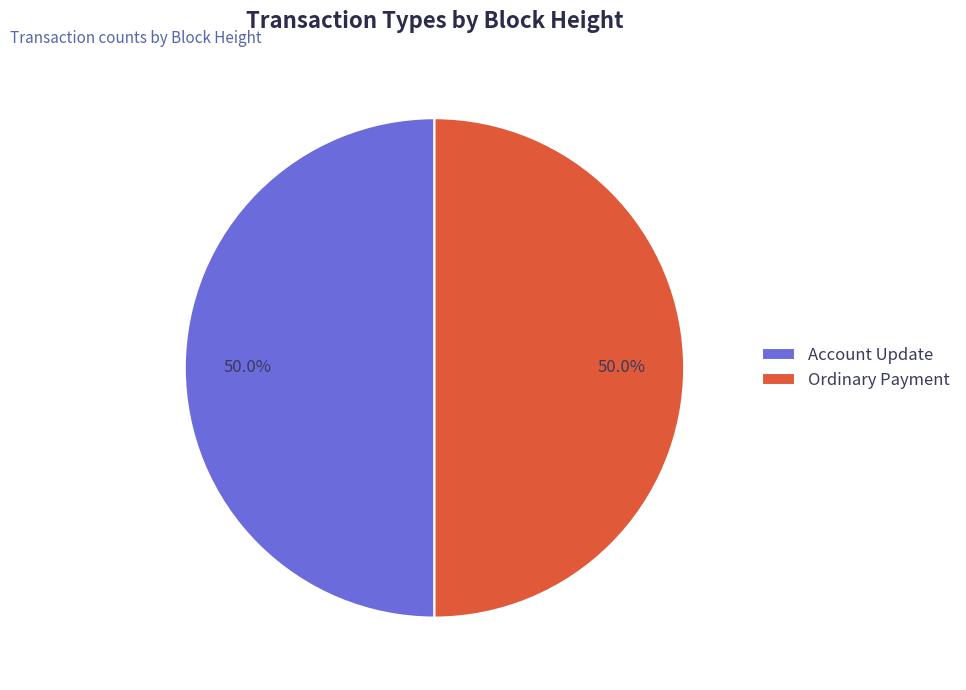

Do Account Update and Ordinary Payment together represent more than half of the pie?

Yes